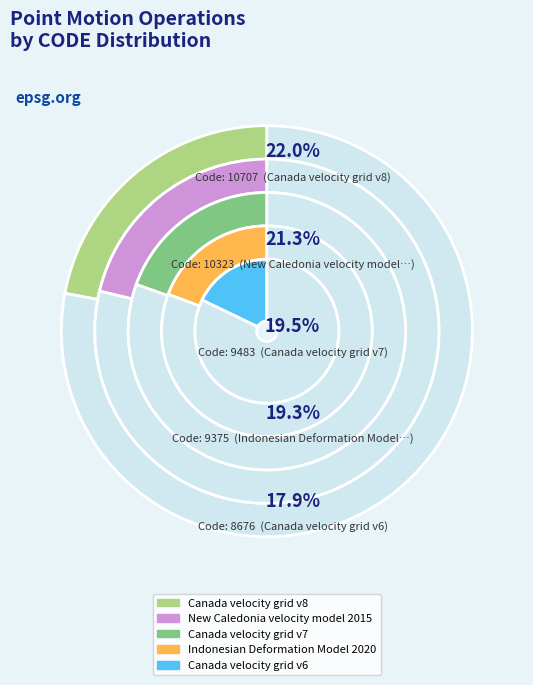

Does Canada velocity grid v8 represent more than half of the total?

No